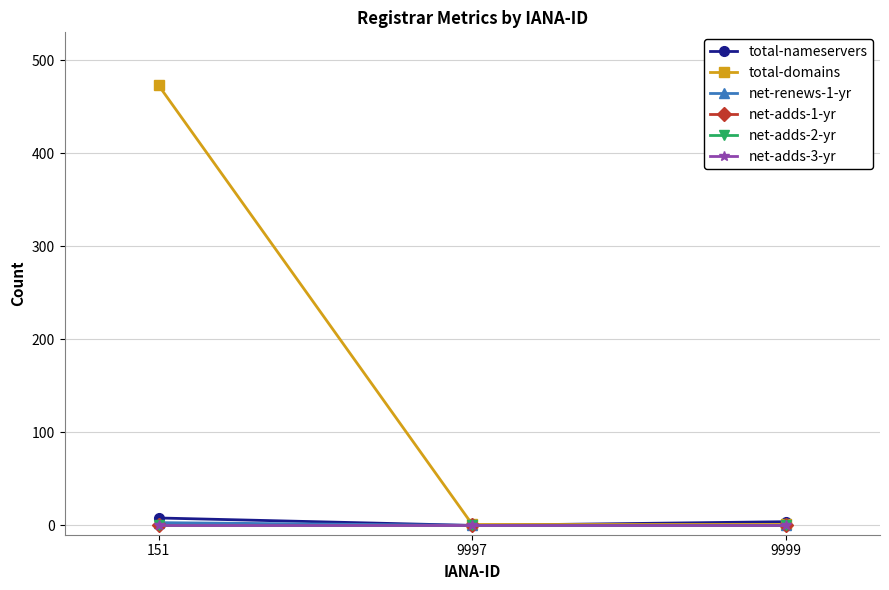

Between 151 and 9999, which is larger?

151